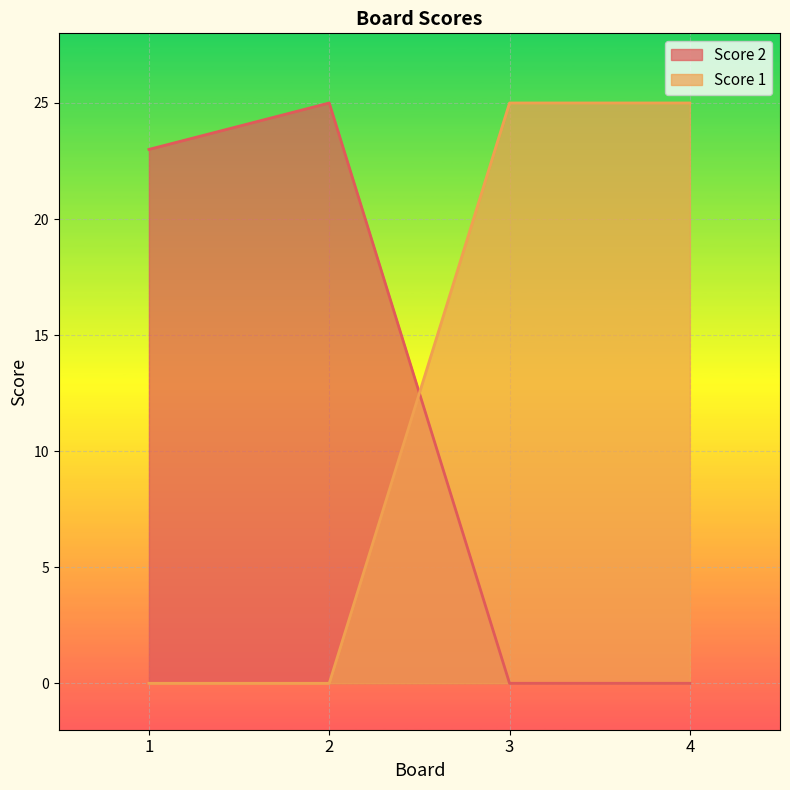

What is the maximum value for Score 2?

25